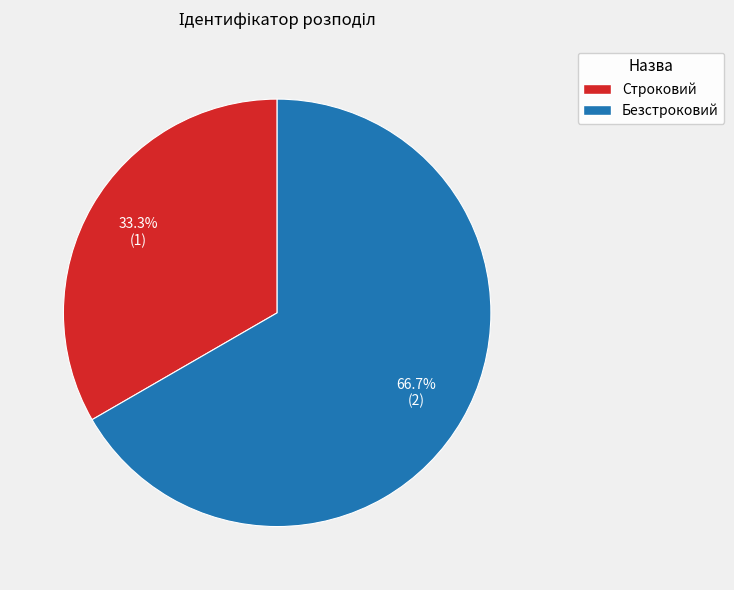

To the nearest percent, what percentage of the pie is Строковий?

33%